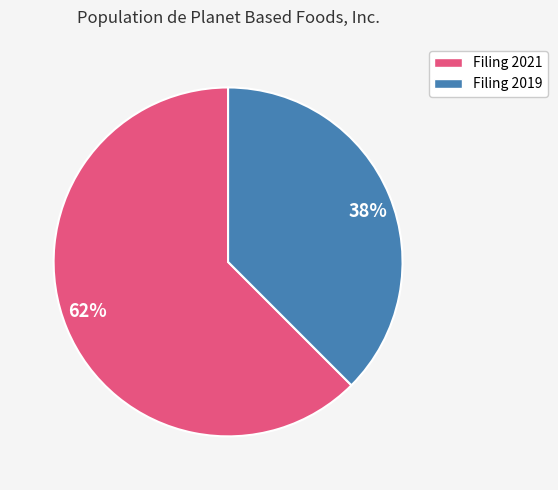

Does any single category account for the majority?

Yes